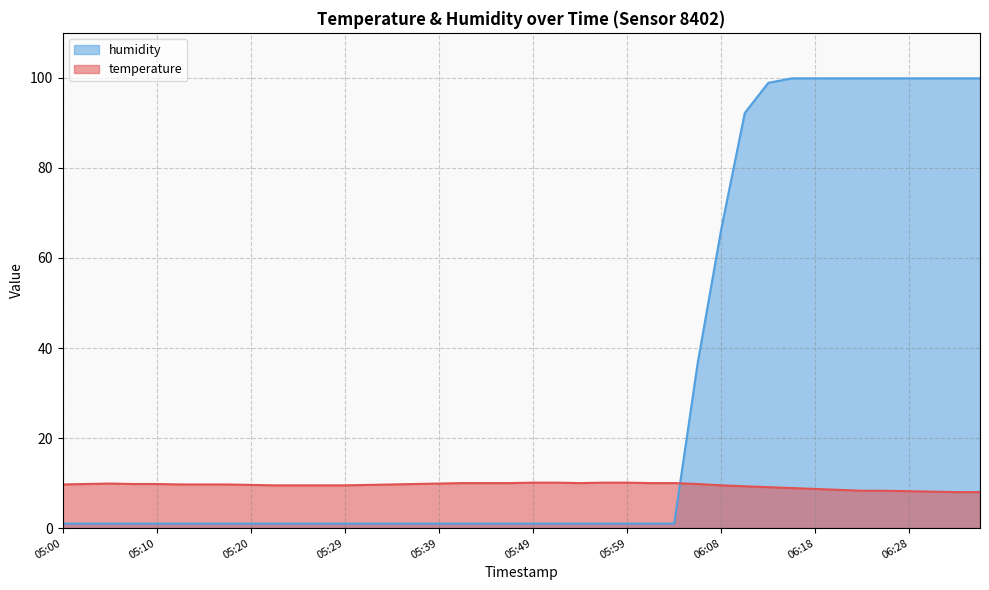

Count the number of data series in this chart.

2